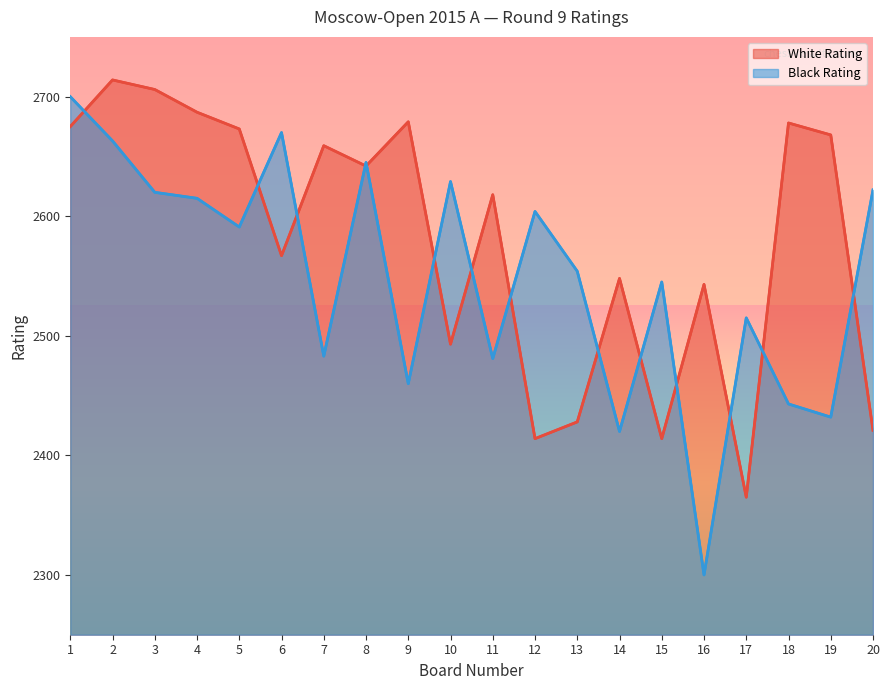

Is it true that Black Rating equals 2645 at 8?

True